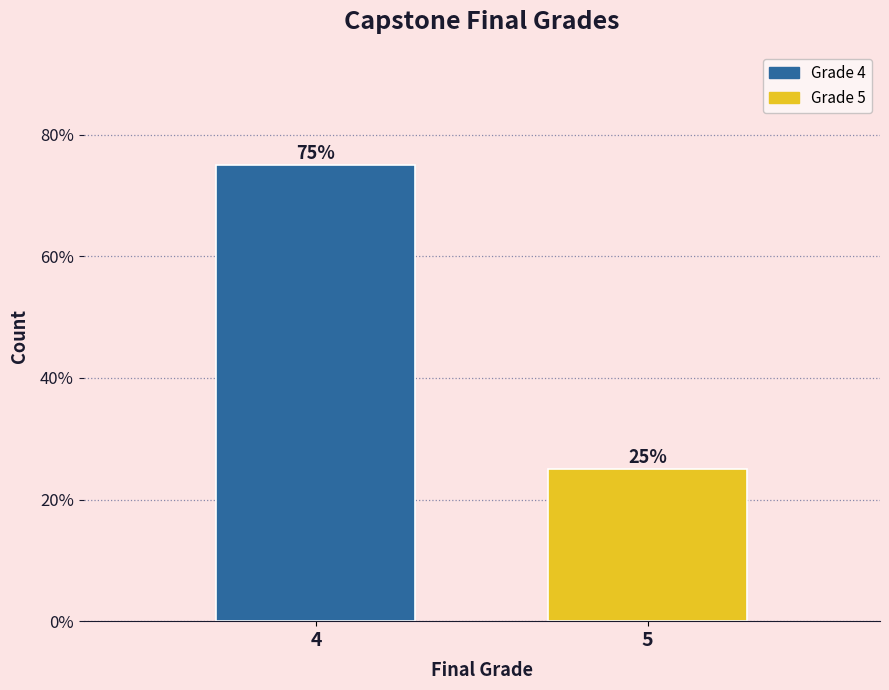

Reading right to left, list all the values displayed in this chart.

25	75